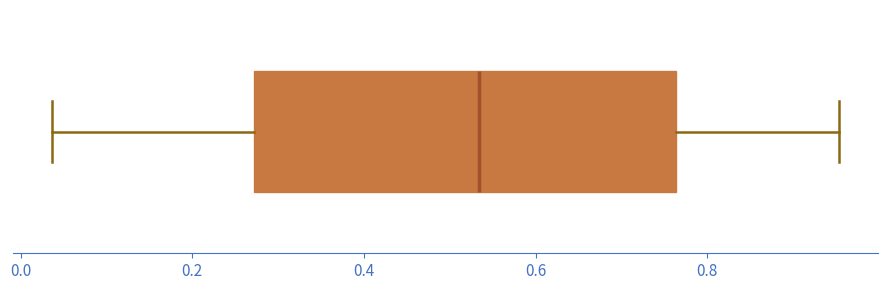

Where does the median line of the box sit on the x-axis? The values are not printed on the chart, so give them approximately, as read against the axis.

0.54